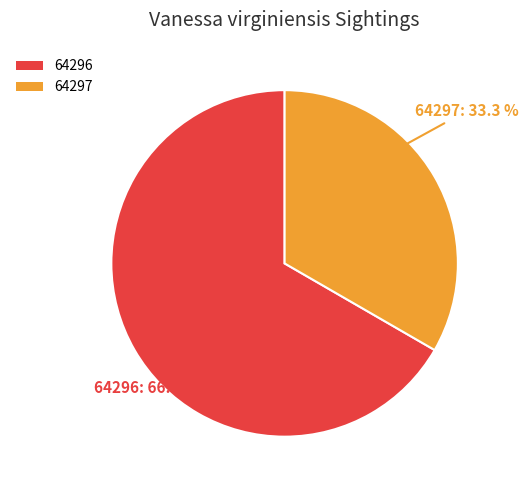

To the nearest percent, what portion does 64296 represent?

67%